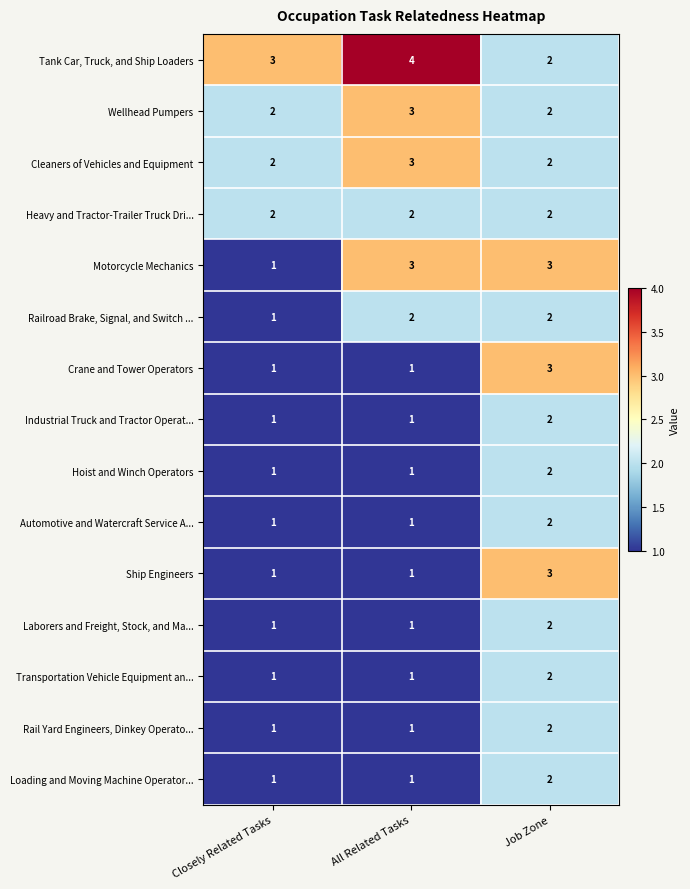

Count the Crane and Tower Operators values in the range 1 to 3.

3